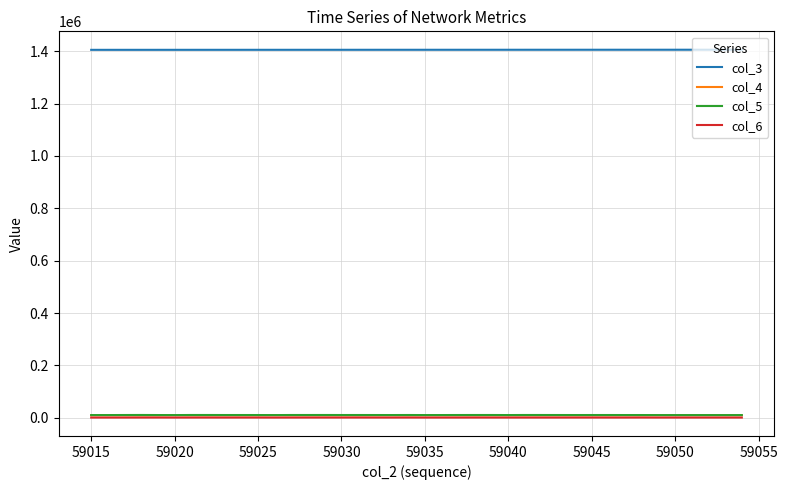

True or false: col_6 and col_3 intersect in this chart.

False